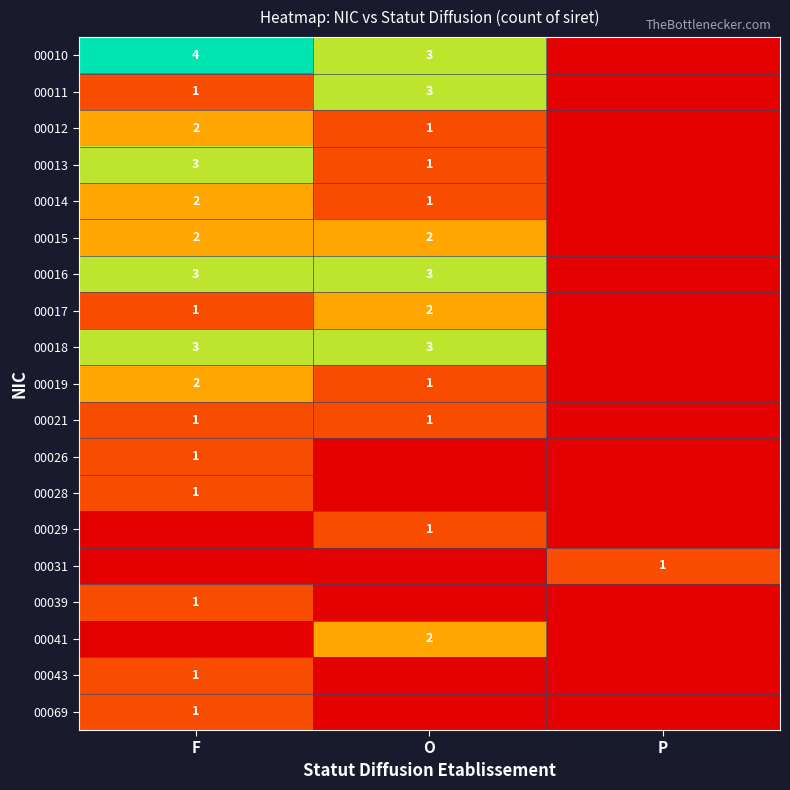

Is it true that 00010 equals 2 at O?

False